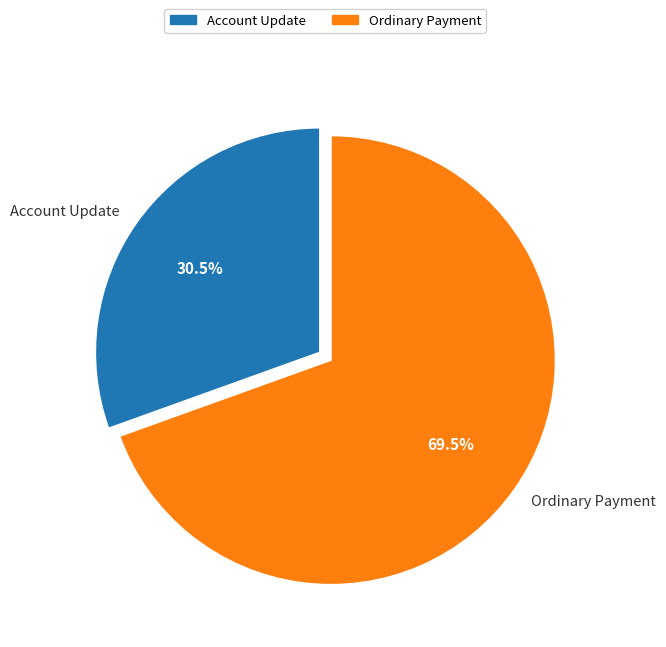

What is the majority slice?

Ordinary Payment